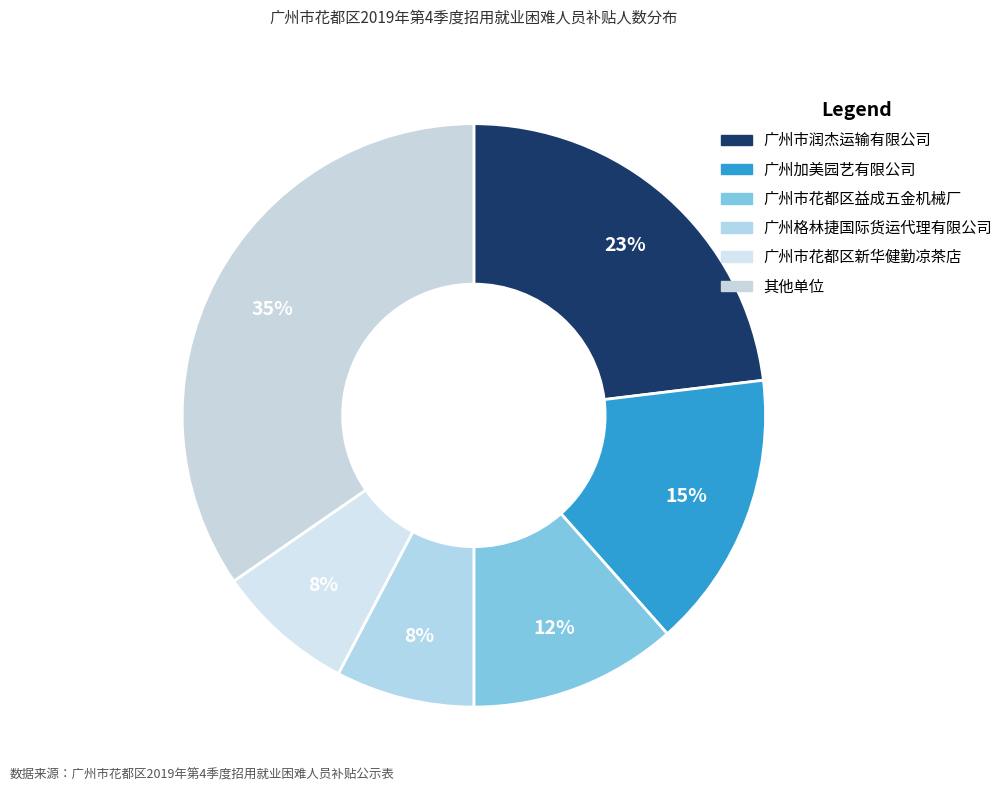

How many segments does this pie chart have?

6